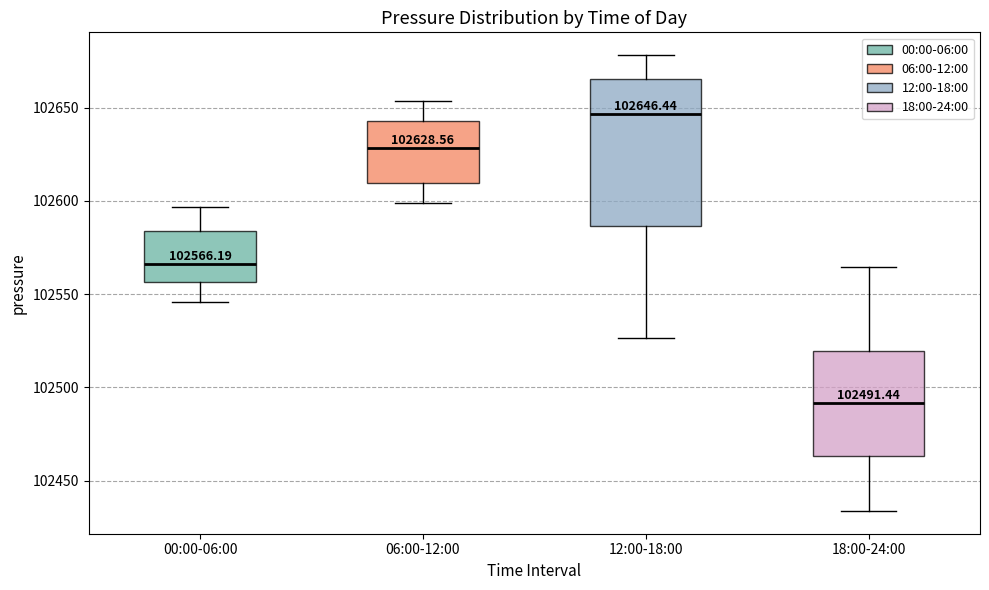

Which box is the tallest, from its lower edge to its upper edge?

12:00-18:00